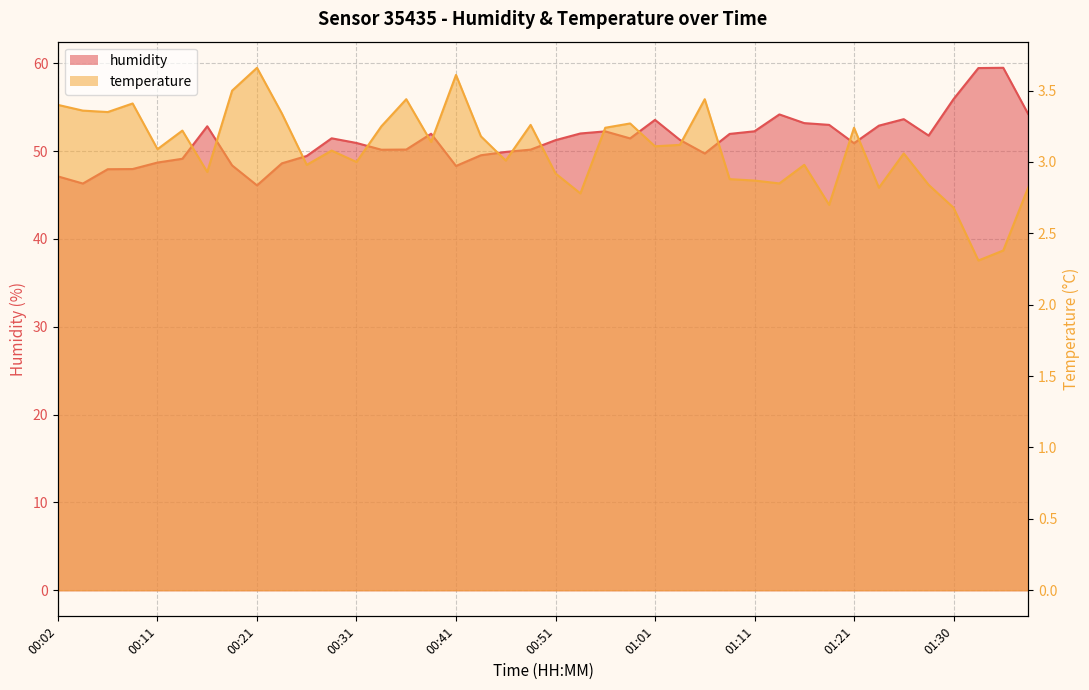

The humidity series shows 46.1 at 00:21. True or false?

True